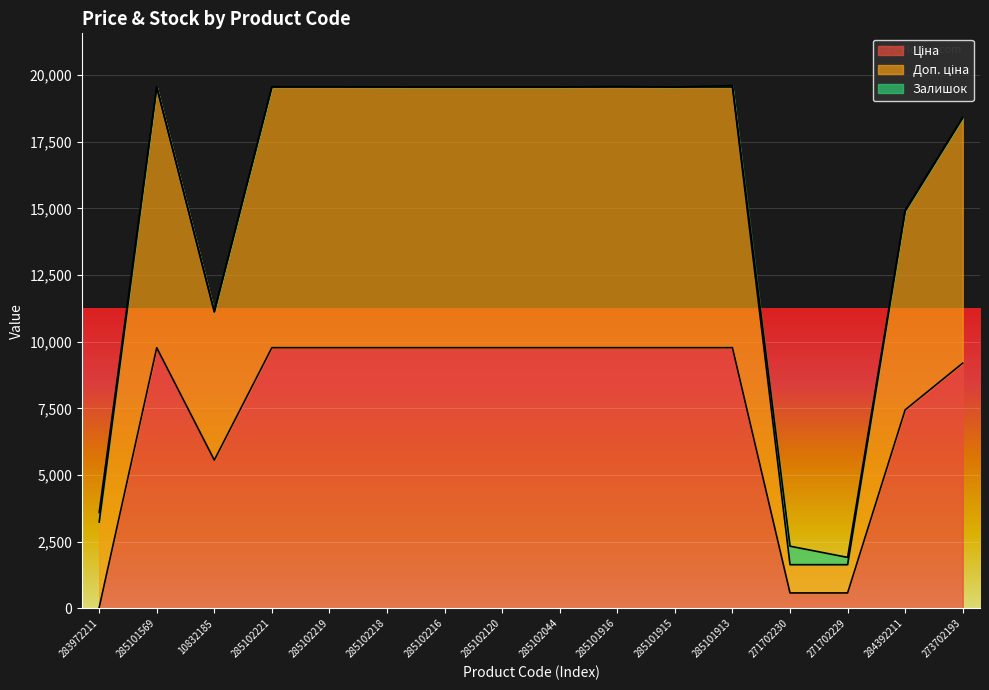

What is the average value of the Ціна series?

7571.5